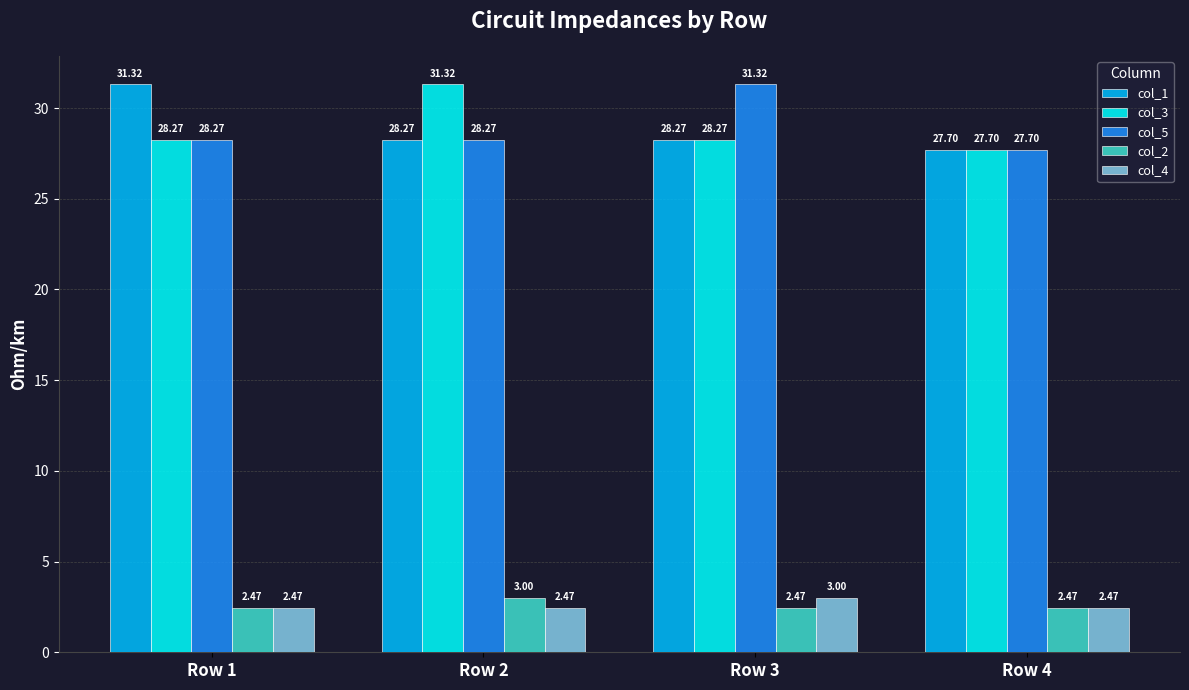

What is the value of the col_3 bar at the 4th from the left?

27.7